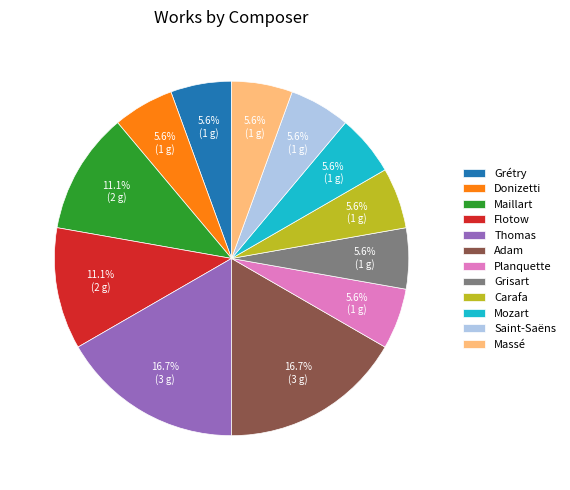

How many slices are in this pie chart?

12